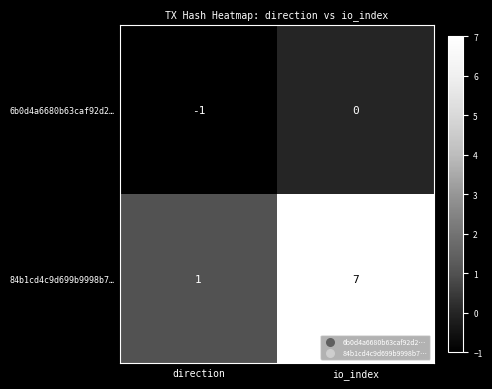

Which series has the largest total across all categories?

84b1cd4c9d699b9998b7…